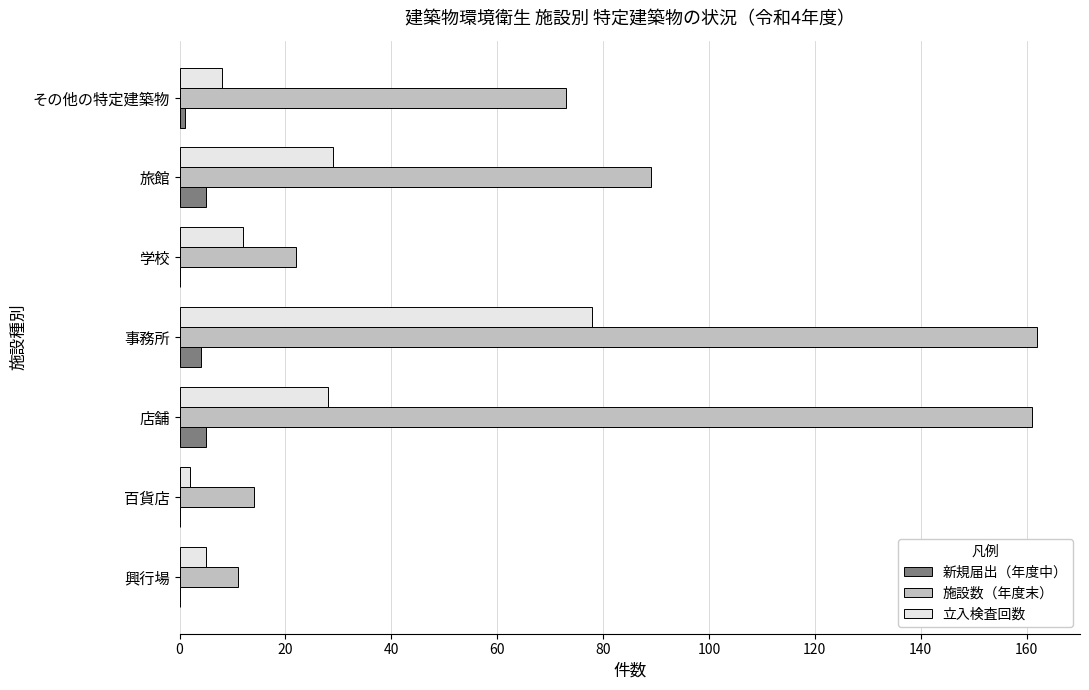

Which series changed the most between 興行場 and その他の特定建築物?

施設数（年度末）